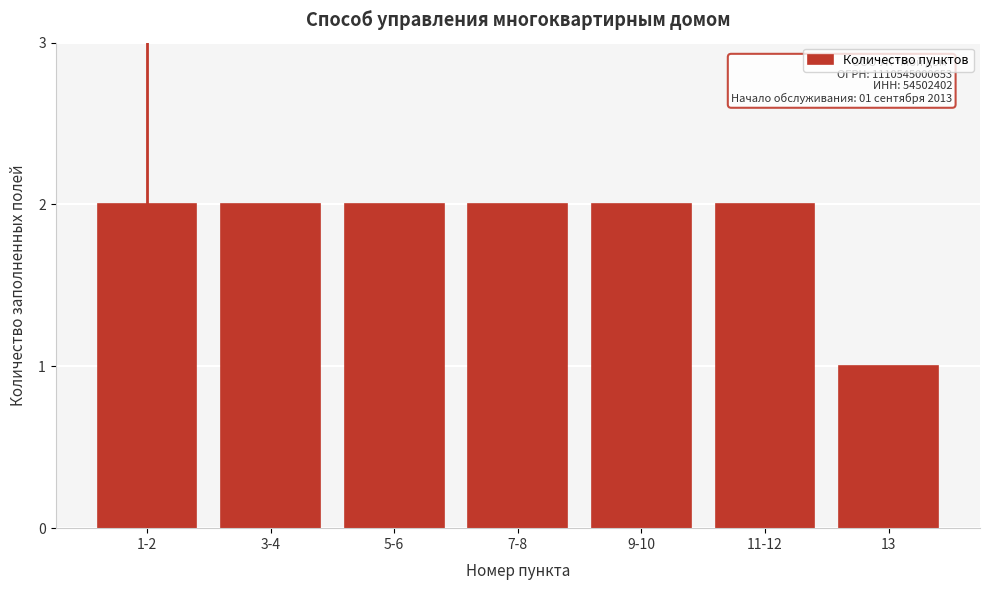

Reading right to left, transcribe all the data shown in this chart.

1	2	2	2	2	2	2